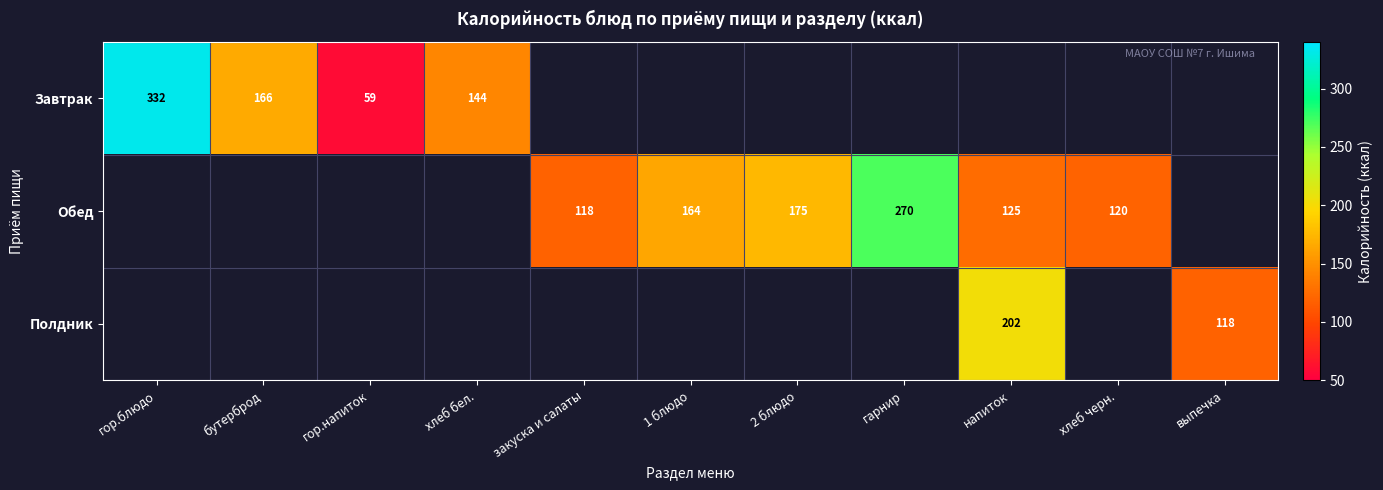

What is the difference between the Обед values at напиток and хлеб черн.?

5.0